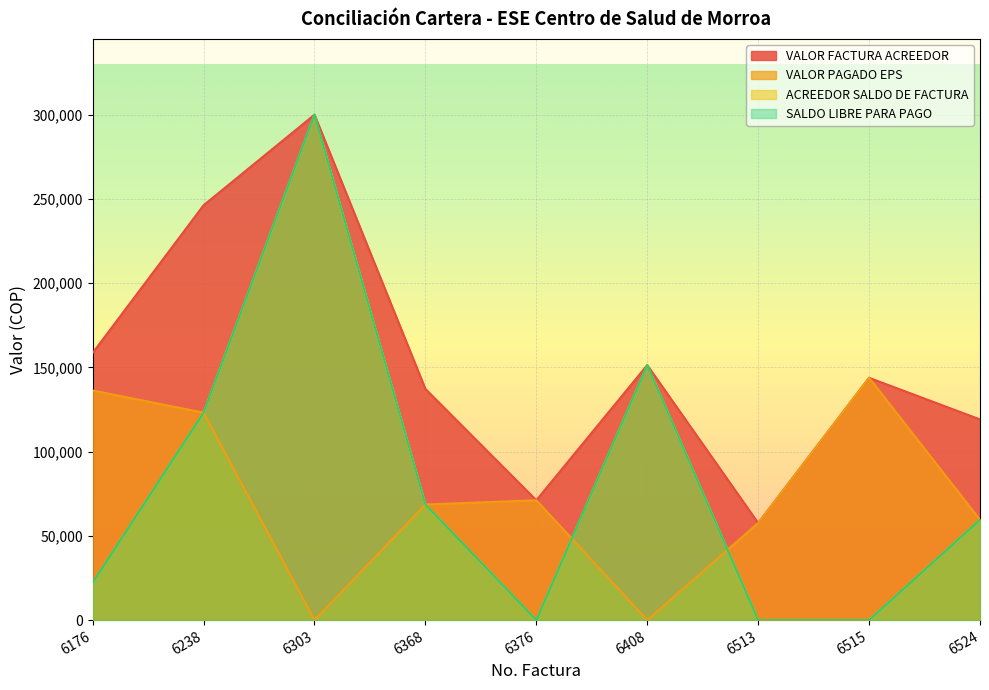

Which label corresponds to the smallest value in the chart?

6303